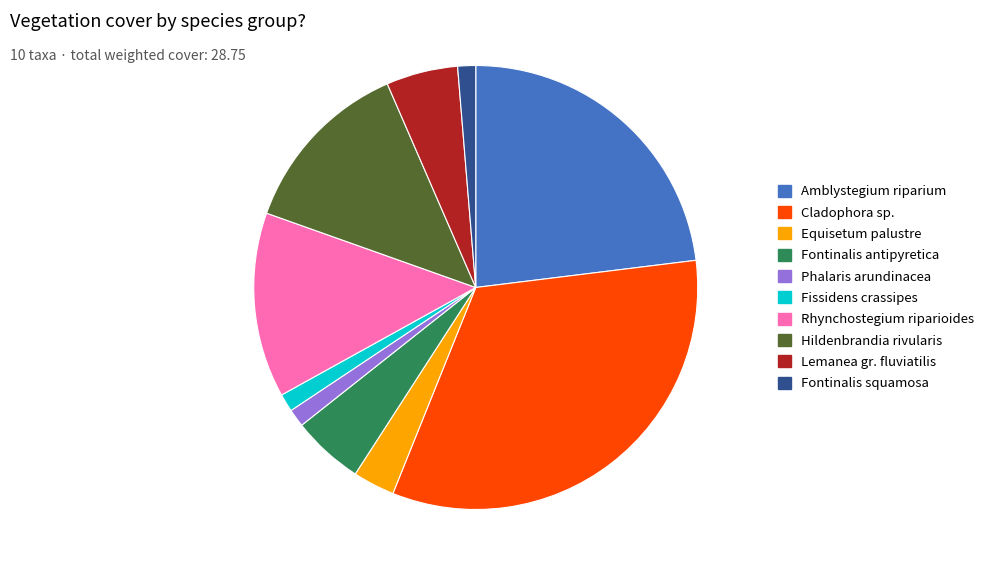

Do Fontinalis antipyretica and Lemanea gr. fluviatilis together represent more than half of the pie?

No